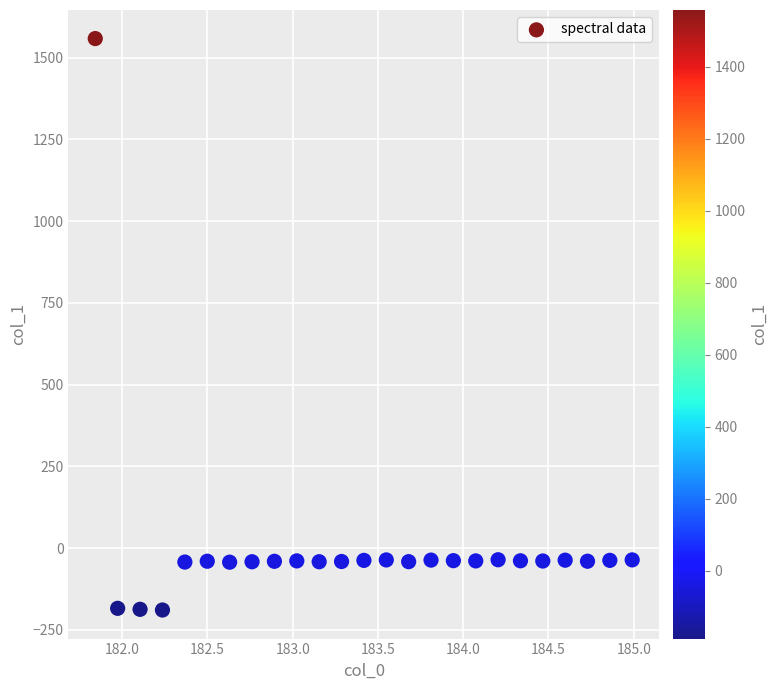

What is the range of X values (max minus min)?

3.1